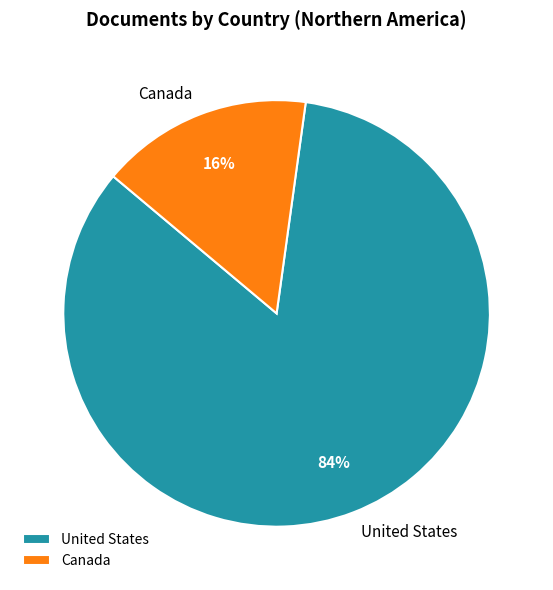

To the nearest percent, what is the difference between the United States and Canada slice percentages?

68%